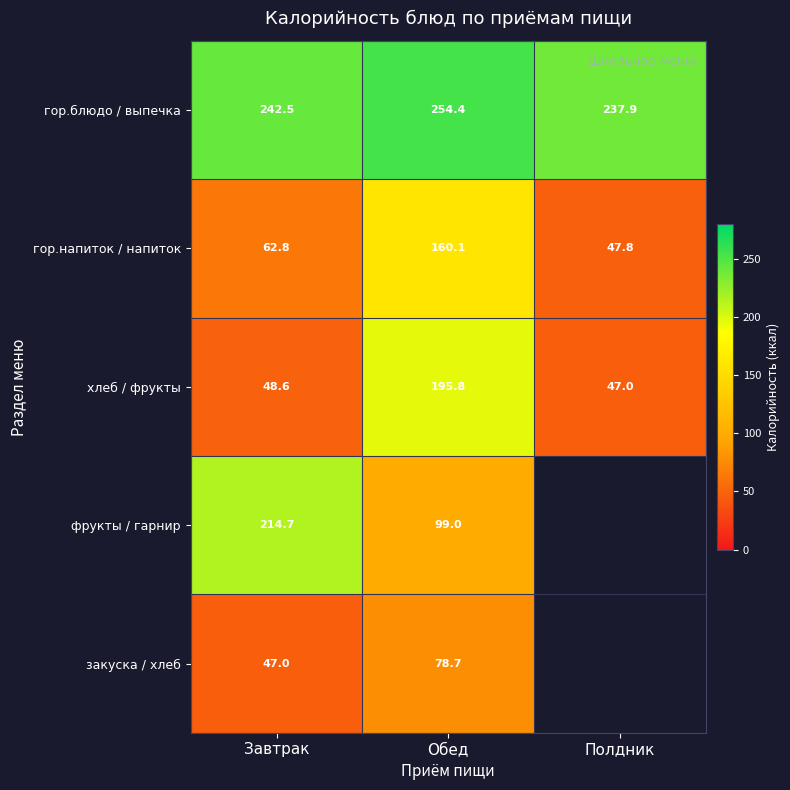

Which label corresponds to the largest value in the chart?

Обед